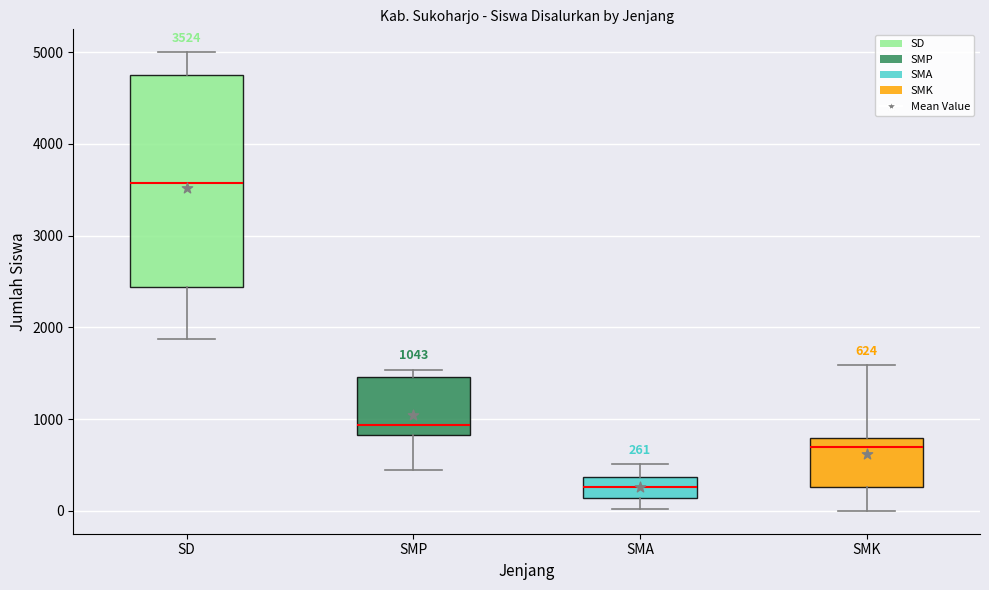

Comparing the boxes themselves (not the whiskers), which one is the tallest?

SD